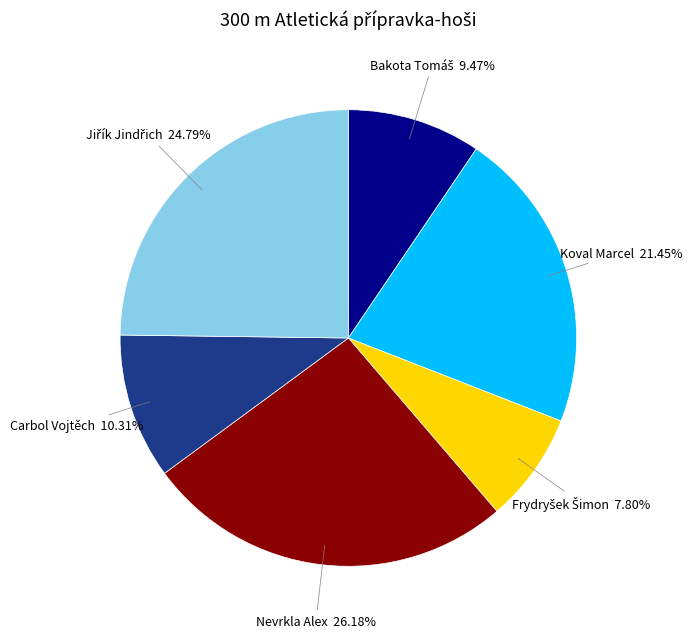

What percentage do Carbol Vojtěch and Koval Marcel together represent?

31.8%